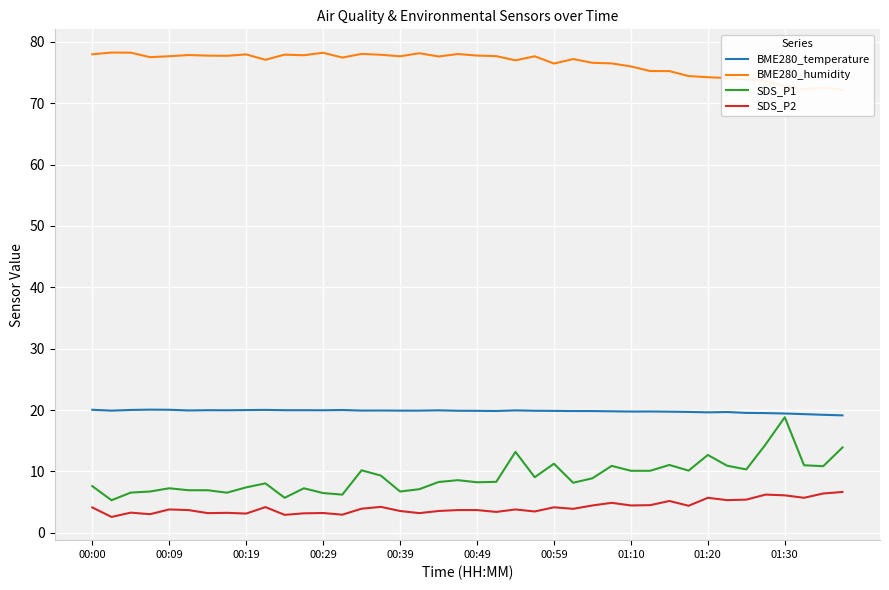

What are all the series names shown in the legend?

BME280_temperature, BME280_humidity, SDS_P1, SDS_P2